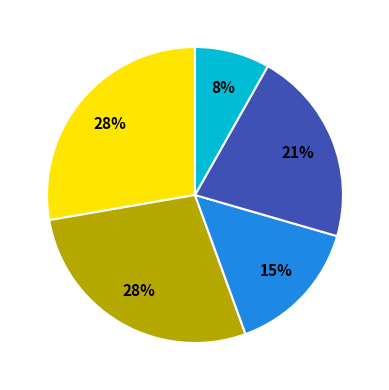

Does any single category account for the majority?

No